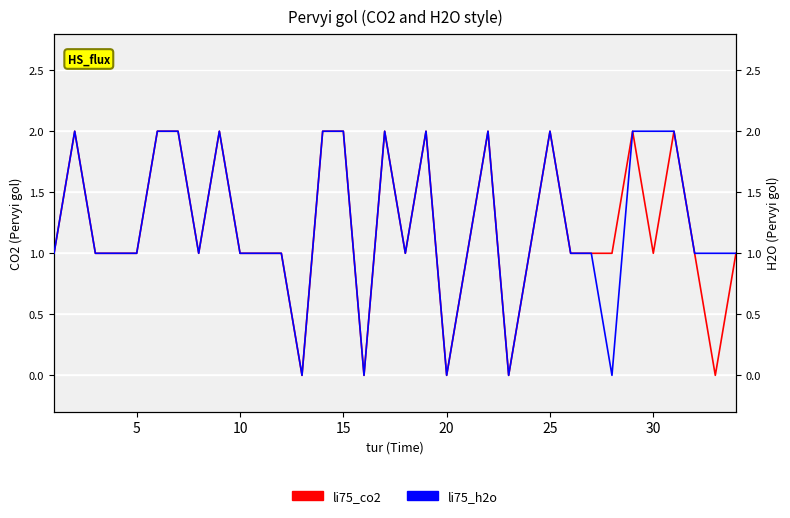

Count the li75_co2 values in the range 1 to 2.

29